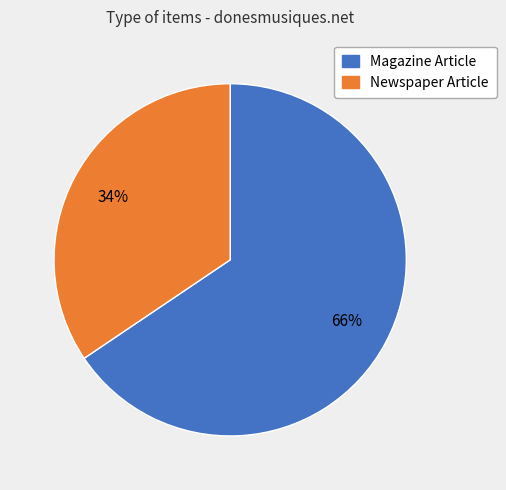

Which category has the biggest portion of the pie?

Magazine Article